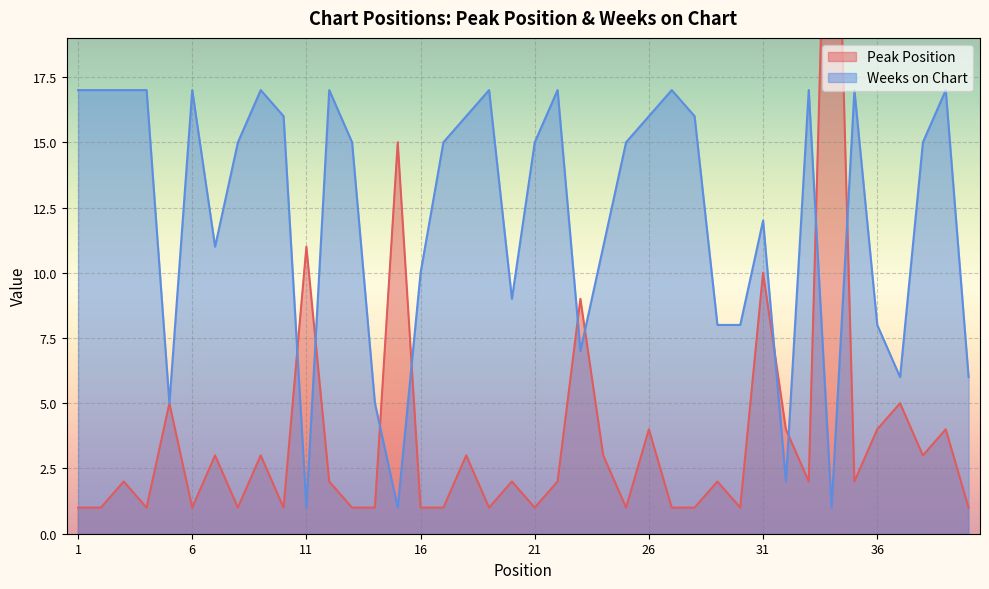

Which label corresponds to the largest value in the chart?

34